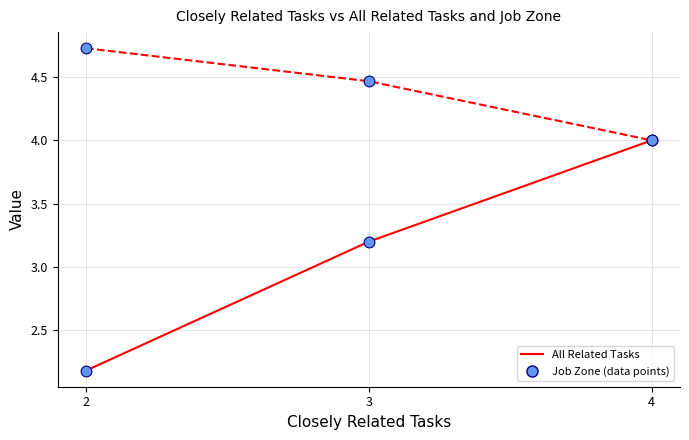

What is the spread (max minus min) of values at 2?

2.5